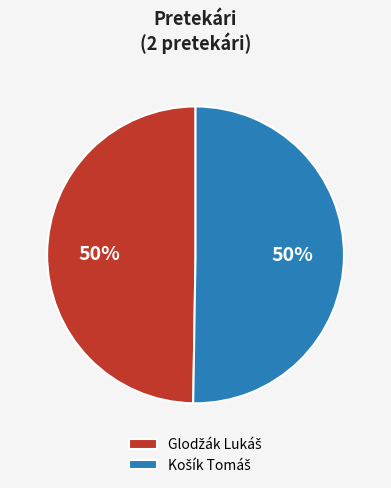

How many segments does this pie chart have?

2